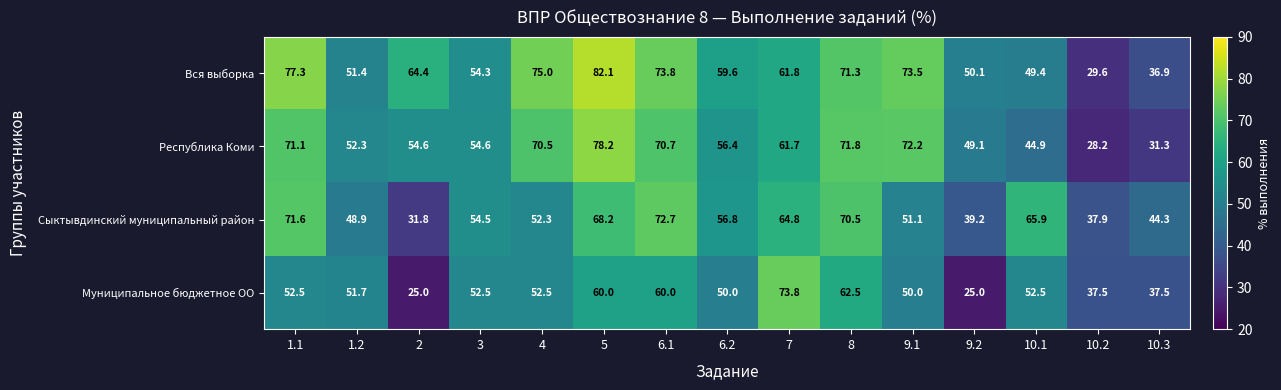

How many distinct data groups are displayed?

4